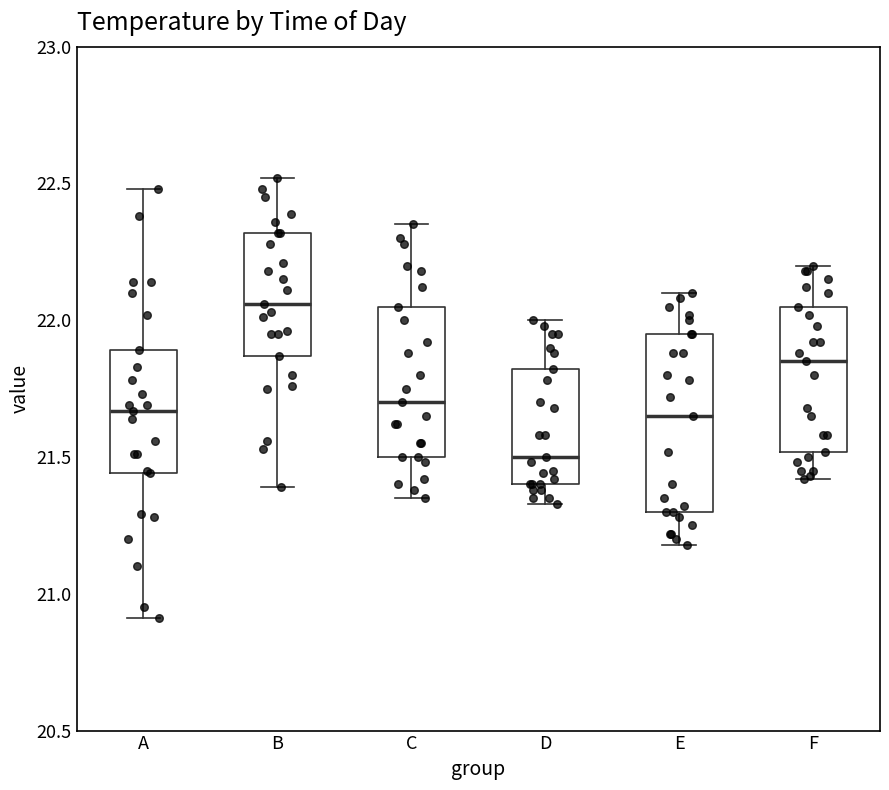

Reading left to right, read every box against the y-axis: the position of its median line, the range the box covers, and the ends of its whiskers. The values are not printed on the chart, so give them approximately, as read against the axis.

A: median 21.65, box 21.45 to 21.90, whiskers 20.90 to 22.50
B: median 22.05, box 21.85 to 22.30, whiskers 21.40 to 22.50
C: median 21.70, box 21.50 to 22.05, whiskers 21.35 to 22.35
D: median 21.50, box 21.40 to 21.80, whiskers 21.35 to 22.00
E: median 21.65, box 21.30 to 21.95, whiskers 21.20 to 22.10
F: median 21.85, box 21.50 to 22.05, whiskers 21.40 to 22.20